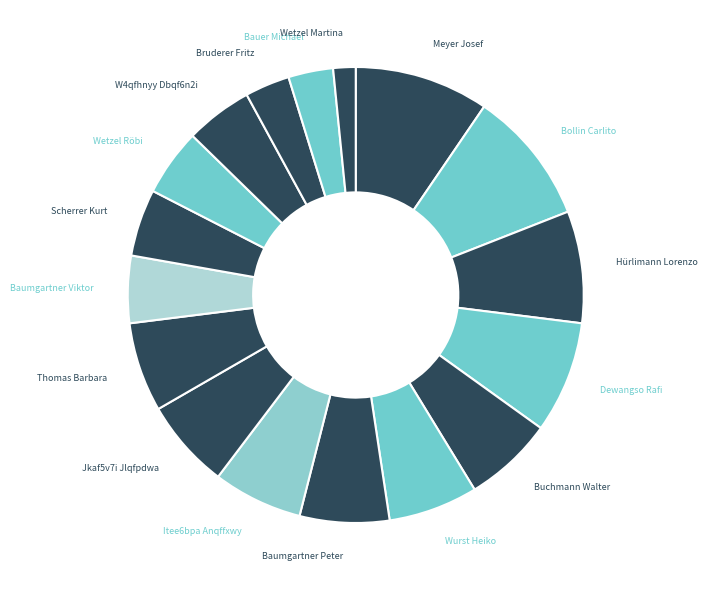

How many slices are in this pie chart?

17